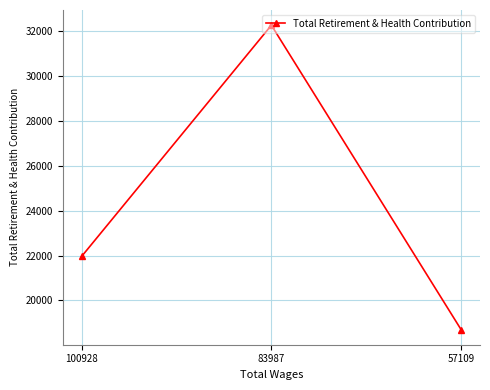

What is the sum of the values at 100928 and 57109?

40668